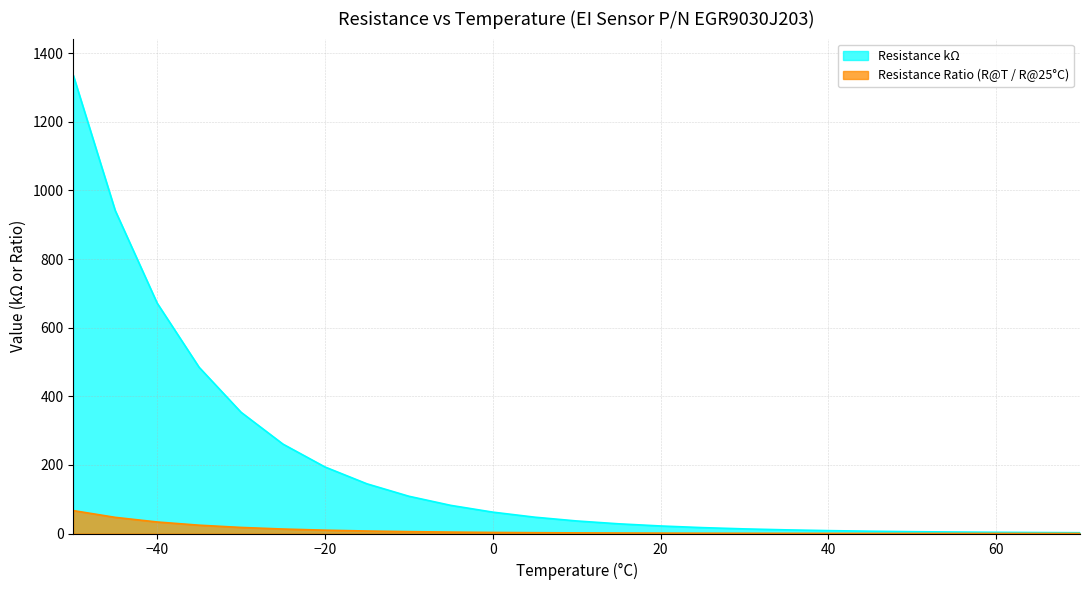

Reading right to left, list all the values displayed in this chart.

Resistance Ratio (R@x/R@25): 70=2.3	65=2.8	60=3.5	55=4.3	50=5.4	45=6.7	40=8.4	35=10.6	30=13.5	25=17.1	20=22.0	15=28.3	10=36.6	5=47.6	0=62.3	-5=82.0	-10=108.6	-15=144.9	-20=193.9	-25=260.5	-30=353.4	-35=484.4	-40=671.4	-45=941.2	-50=1335.6
Resistance kΩ: 70=0.1	65=0.1	60=0.2	55=0.2	50=0.3	45=0.3	40=0.4	35=0.5	30=0.7	25=0.9	20=1.1	15=1.4	10=1.8	5=2.4	0=3.1	-5=4.1	-10=5.4	-15=7.2	-20=9.7	-25=13.0	-30=17.7	-35=24.2	-40=33.6	-45=47.1	-50=66.8